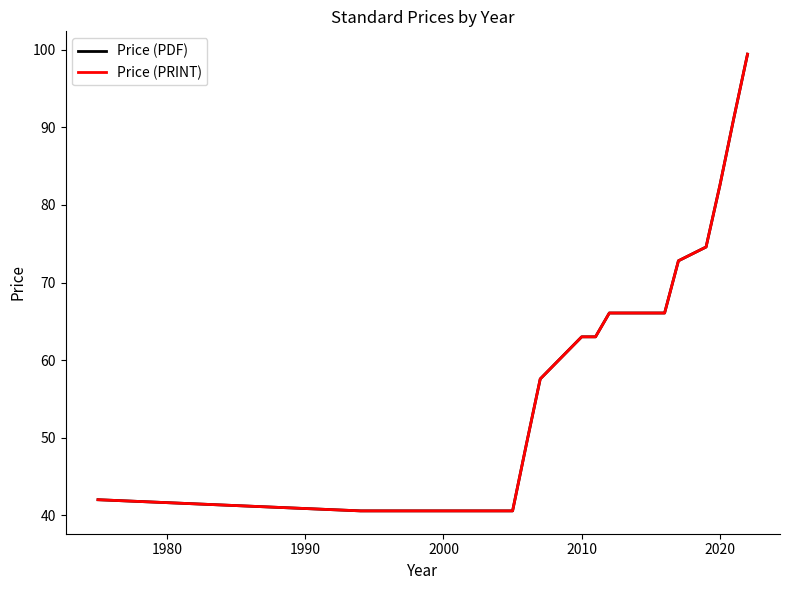

Does the chart have visible grid lines?

No